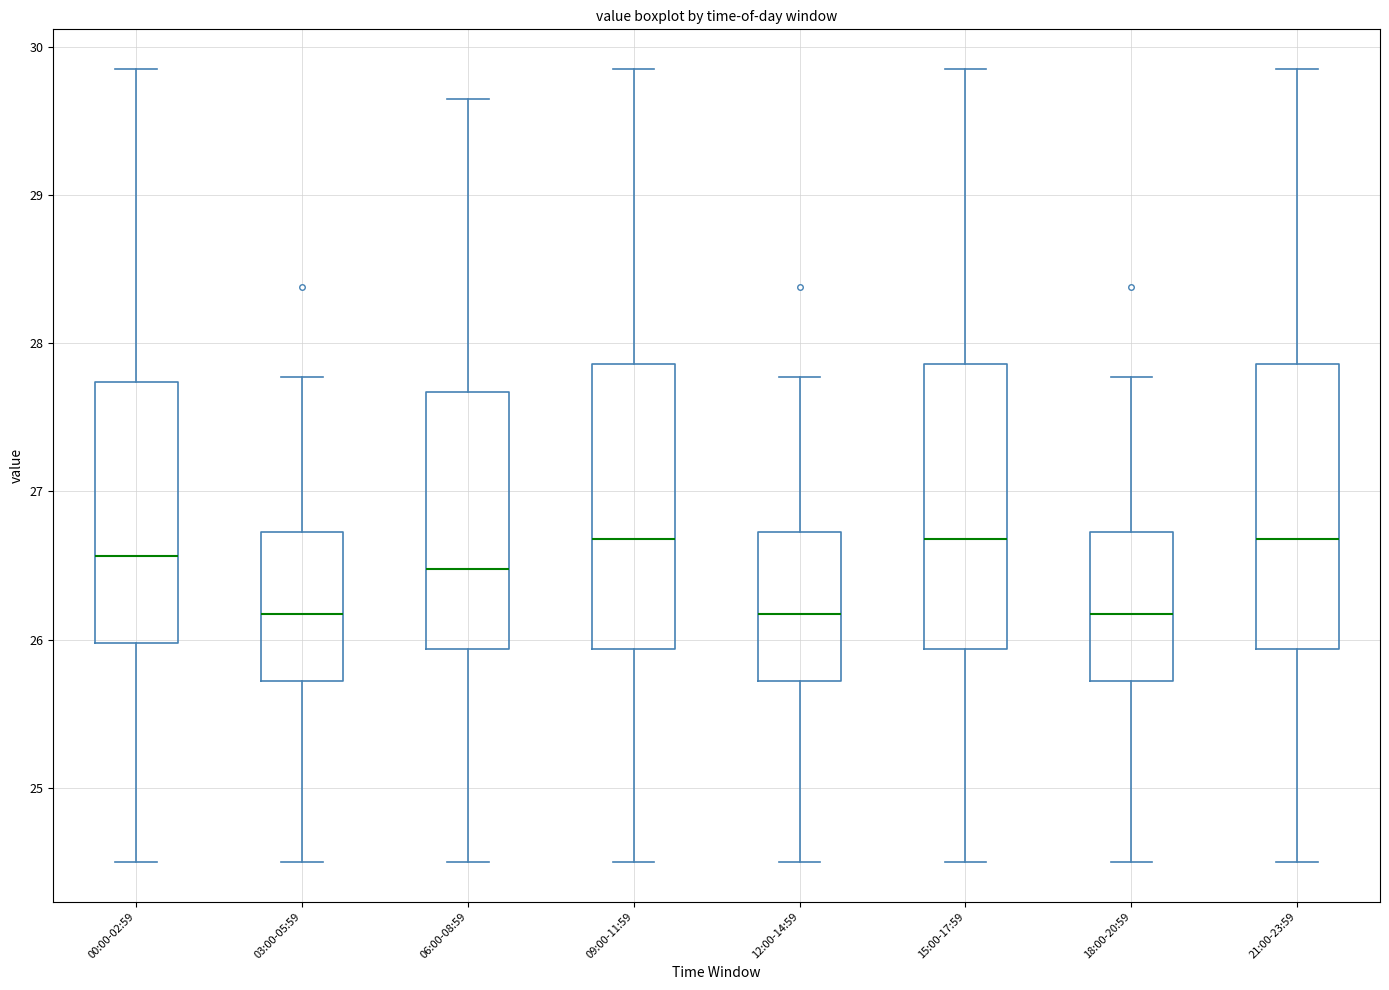

Where does the median line of the box for 18:00-20:59 sit on the y-axis? The values are not printed on the chart, so give them approximately, as read against the axis.

26.2